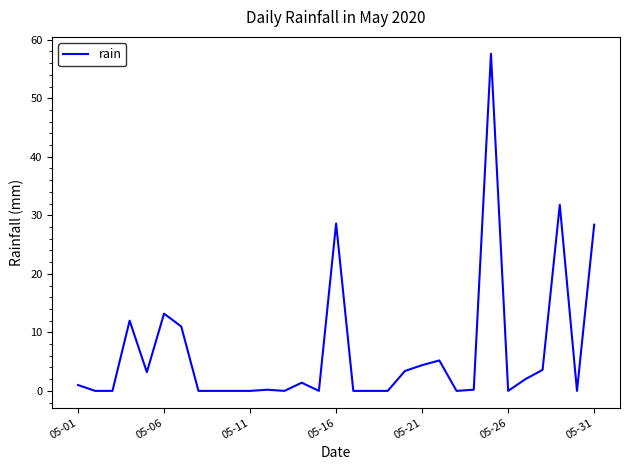

What is the greatest value displayed?

57.6